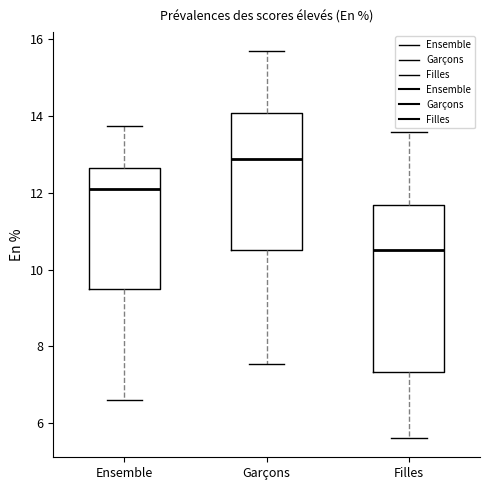

Comparing the boxes themselves (not the whiskers), which one is the tallest?

Filles